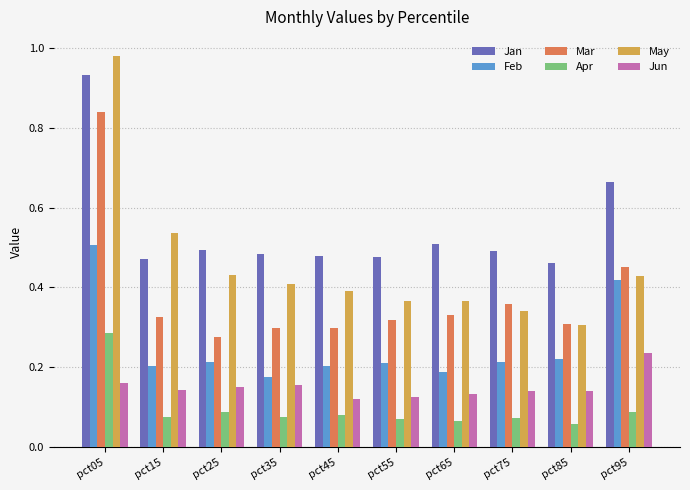

Are the bars horizontal?

No